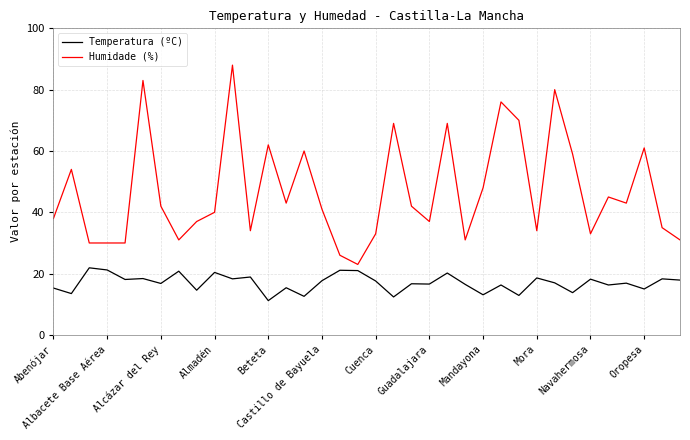

What is the maximum value shown in the chart?

88.0